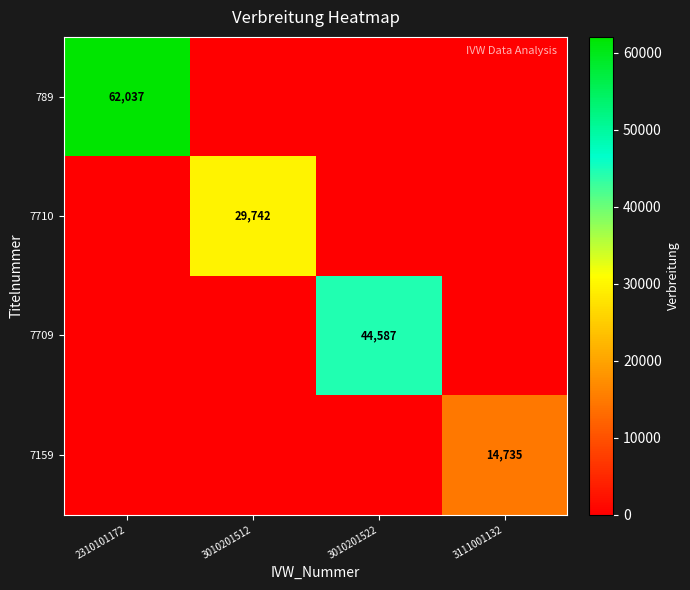

Is it true that 7709 equals 44587 at 3010201522?

True